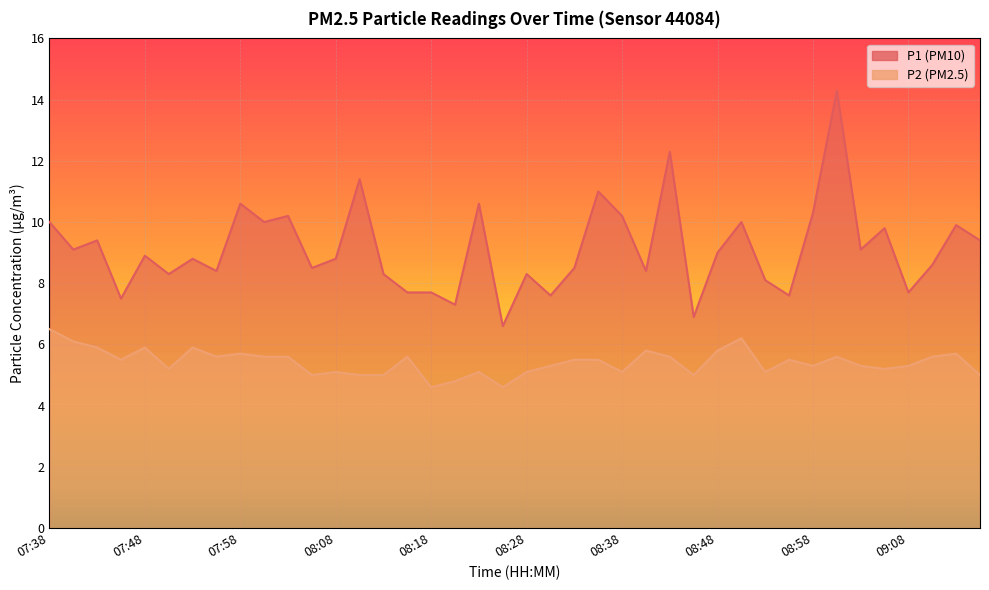

Reading left to right, transcribe all the data shown in this chart.

P1: 07:38=10.0	07:41=9.1	07:43=9.4	07:46=7.5	07:48=8.9	07:51=8.3	07:53=8.8	07:55=8.4	07:58=10.6	08:01=10.0	08:03=10.2	08:06=8.5	08:08=8.8	08:10=11.4	08:13=8.3	08:15=7.7	08:18=7.7	08:20=7.3	08:23=10.6	08:25=6.6	08:28=8.3	08:30=7.6	08:33=8.5	08:35=11.0	08:38=10.2	08:40=8.4	08:43=12.3	08:45=6.9	08:48=9.0	08:51=10.0	08:53=8.1	08:56=7.6	08:58=10.3	09:01=14.3	09:03=9.1	09:06=9.8	09:08=7.7	09:11=8.6	09:13=9.9	09:16=9.4
P2: 07:38=6.5	07:41=6.1	07:43=5.9	07:46=5.5	07:48=5.9	07:51=5.2	07:53=5.9	07:55=5.6	07:58=5.7	08:01=5.6	08:03=5.6	08:06=5.0	08:08=5.1	08:10=5.0	08:13=5.0	08:15=5.6	08:18=4.6	08:20=4.8	08:23=5.1	08:25=4.6	08:28=5.1	08:30=5.3	08:33=5.5	08:35=5.5	08:38=5.1	08:40=5.8	08:43=5.6	08:45=5.0	08:48=5.8	08:51=6.2	08:53=5.1	08:56=5.5	08:58=5.3	09:01=5.6	09:03=5.3	09:06=5.2	09:08=5.3	09:11=5.6	09:13=5.7	09:16=5.0